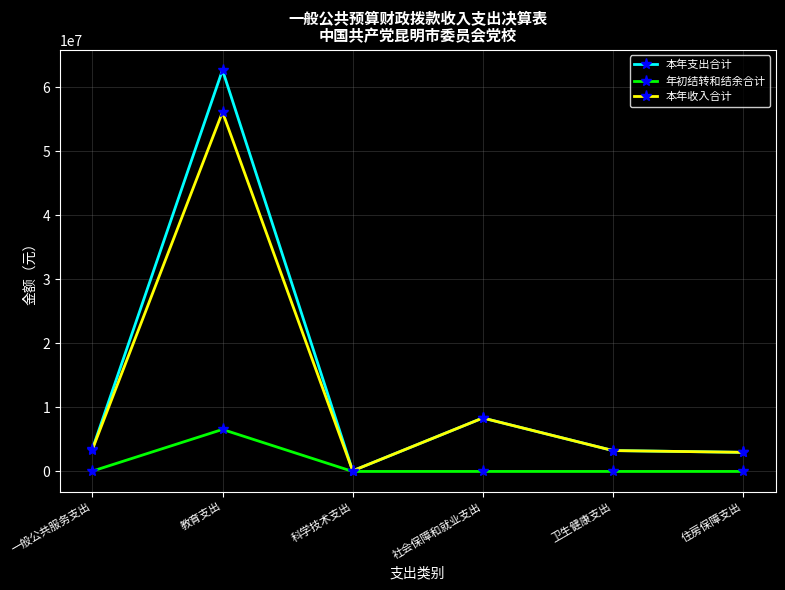

Which series has the widest spread of values?

本年支出合计